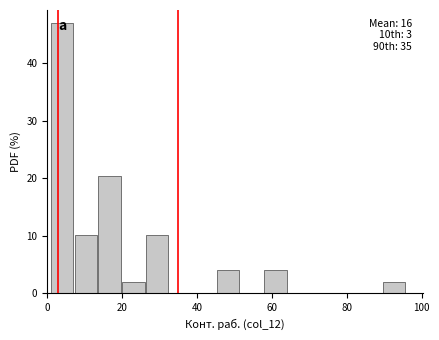

Read against the x-axis, roughly where is the centre of the tallest bar?

4